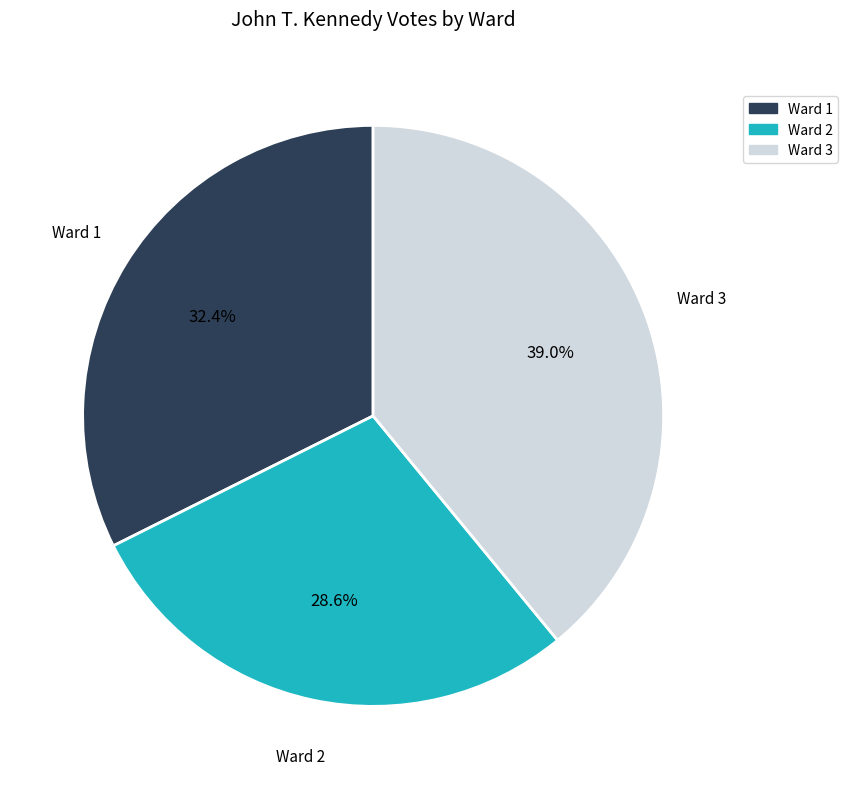

To the nearest percent, what is the average slice percentage?

33%